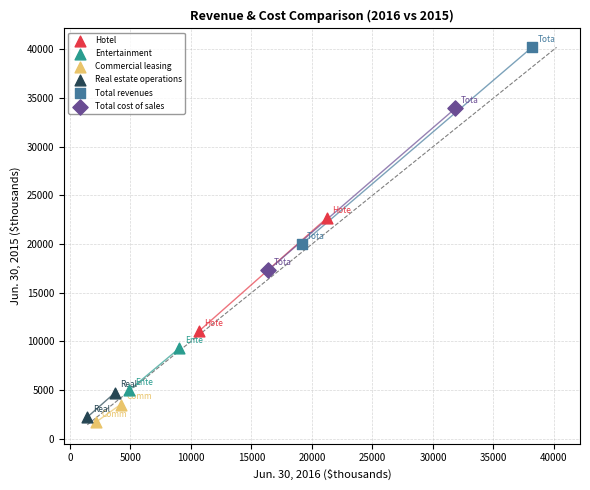

Which series reaches the maximum Y coordinate?

Total revenues